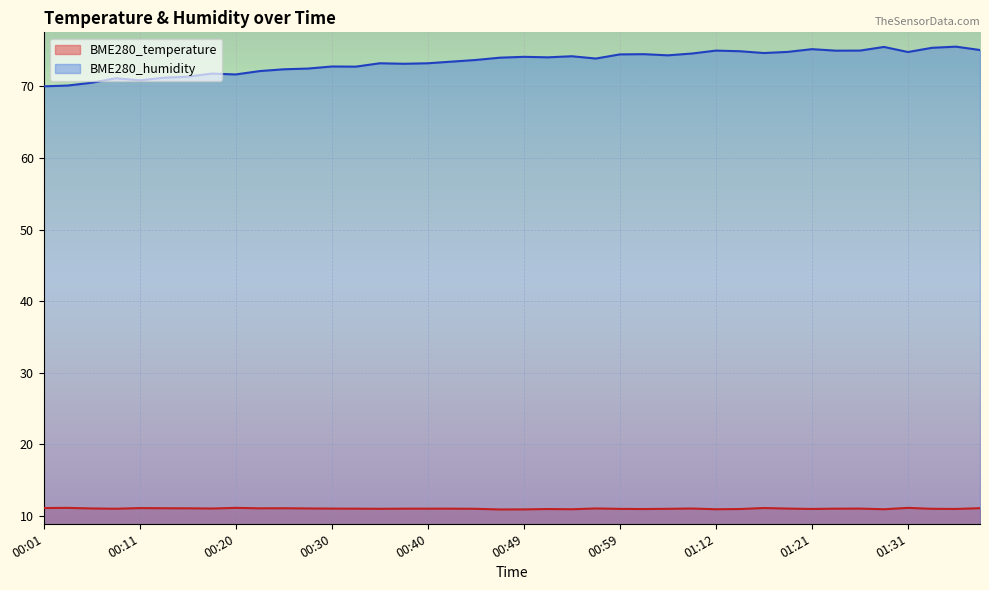

What is the label of the 2nd point from the left?

00:03